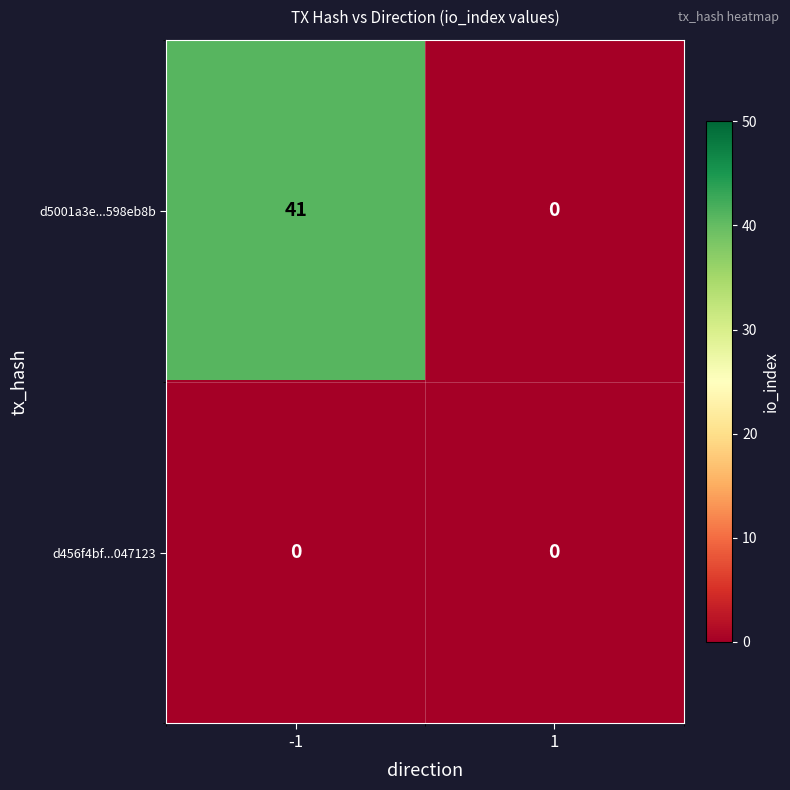

What is the total value across all series at -1?

41